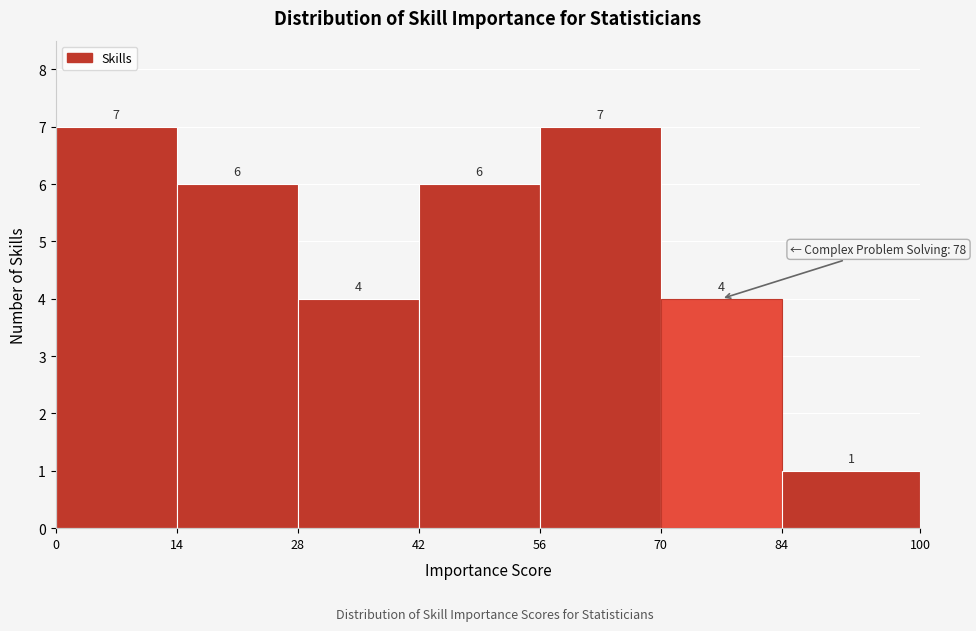

What is the height of the bar covering 14 to 28 on the x-axis?

6